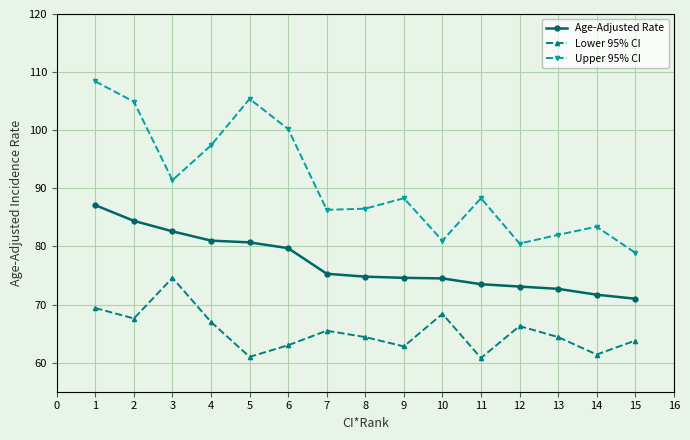

What is the total value across all series at 8?

225.7